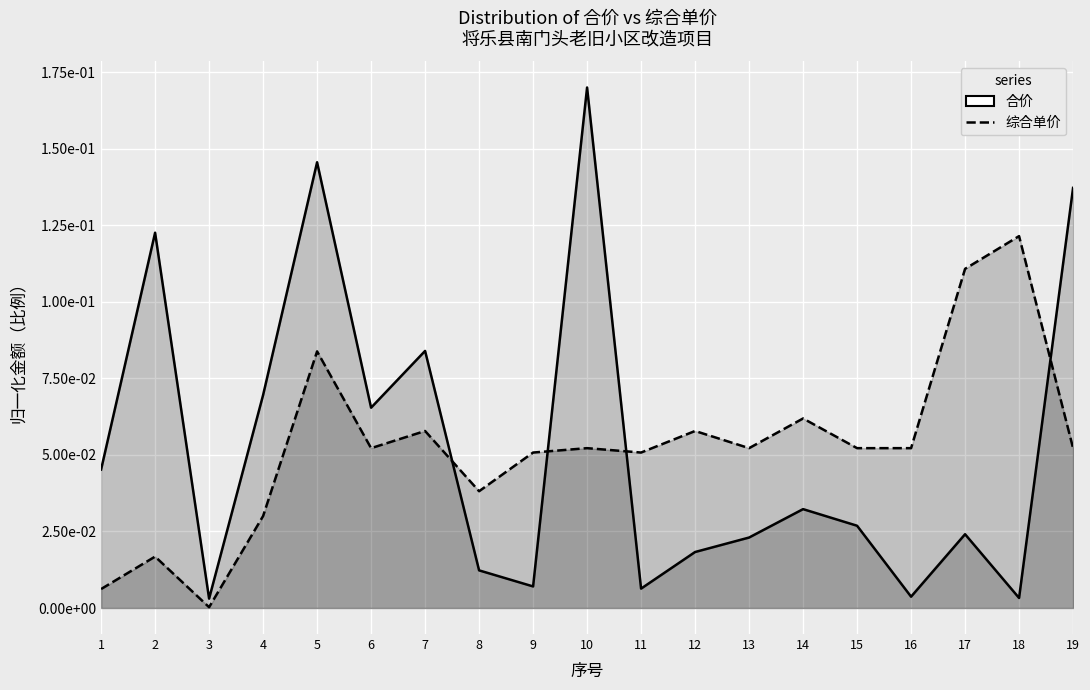

What is the average value of the 综合单价 series?

0.1